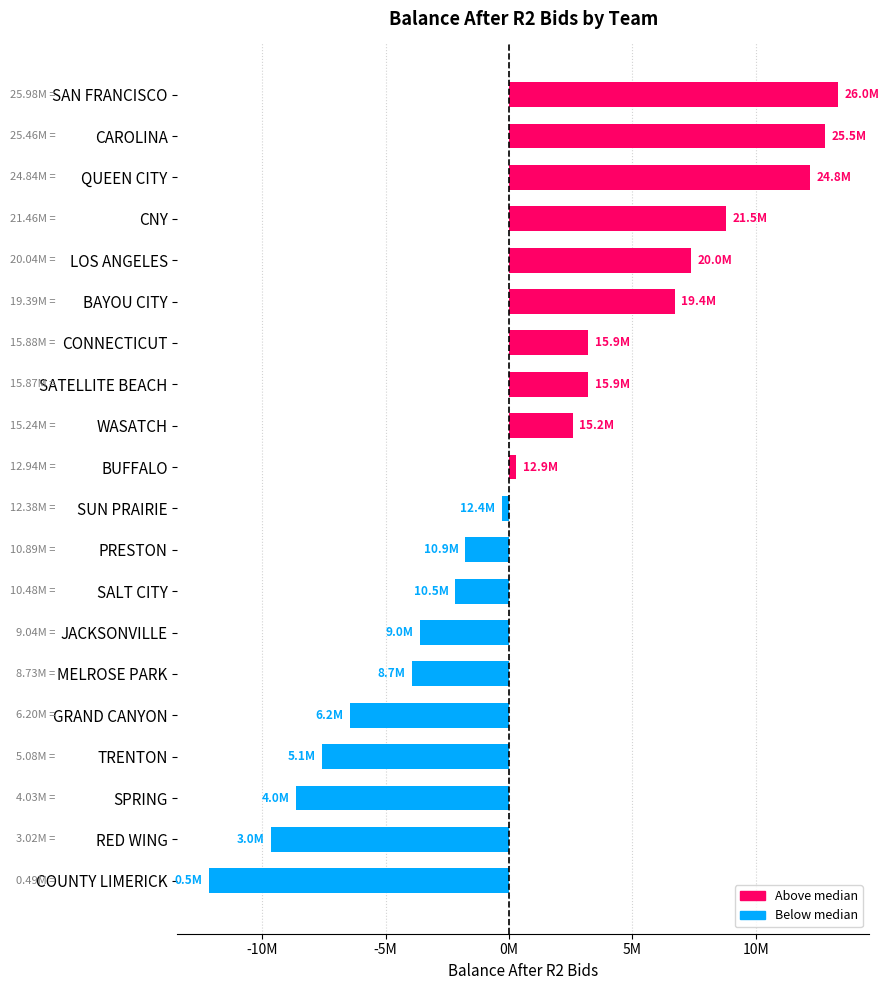

Are the bars horizontal?

Yes